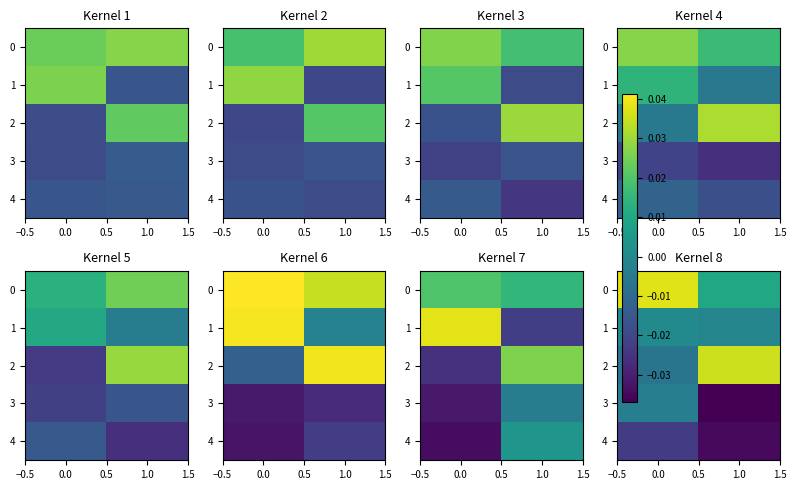

How many 1 values are between 0 and 1?

1